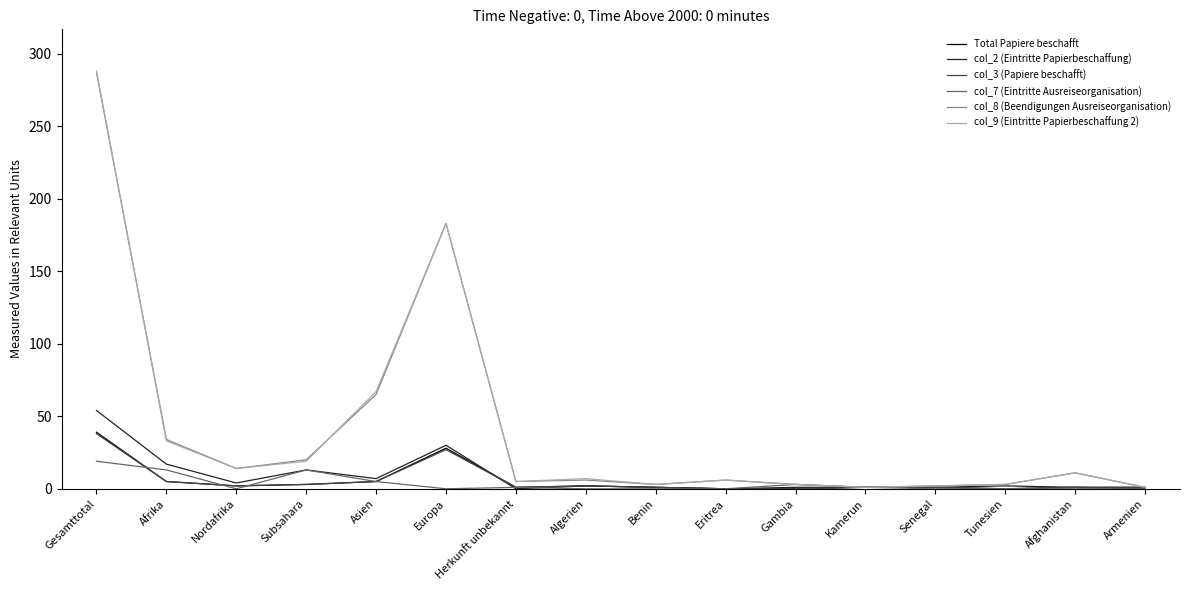

At which label does Total Papiere beschafft reach its peak?

Gesamttotal